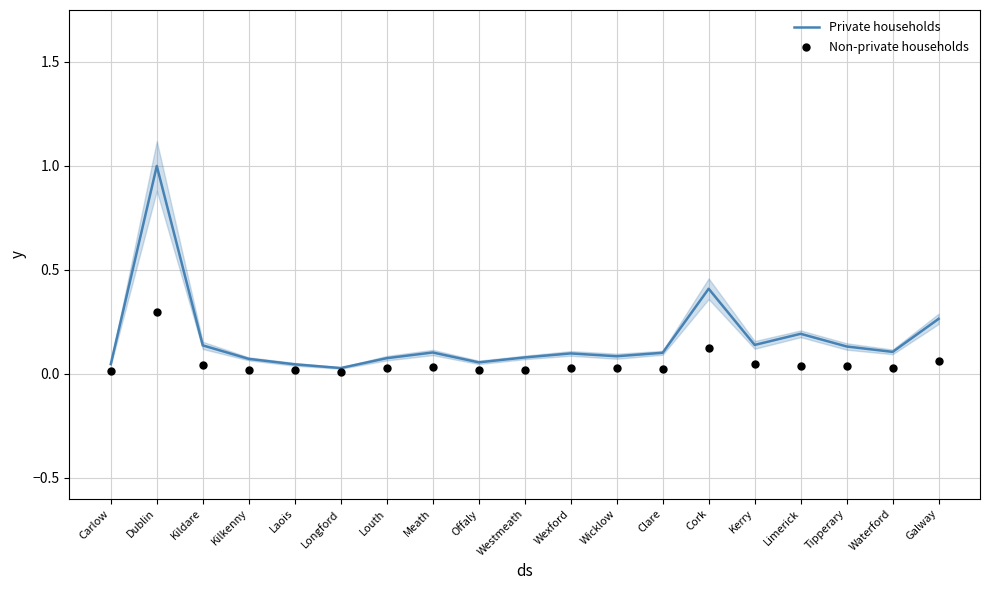

Which series has the largest Y range (max minus min)?

Private households